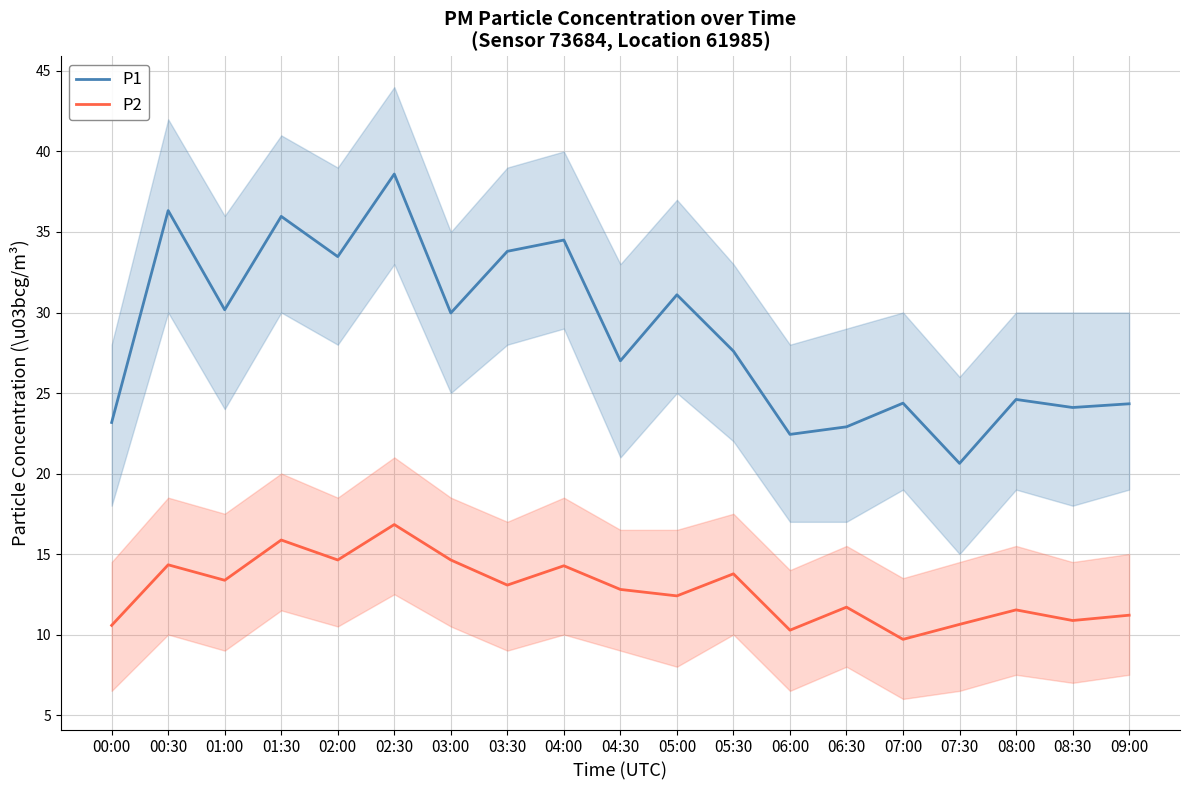

What is the difference between the maximum and minimum values in the P2 series?

7.1